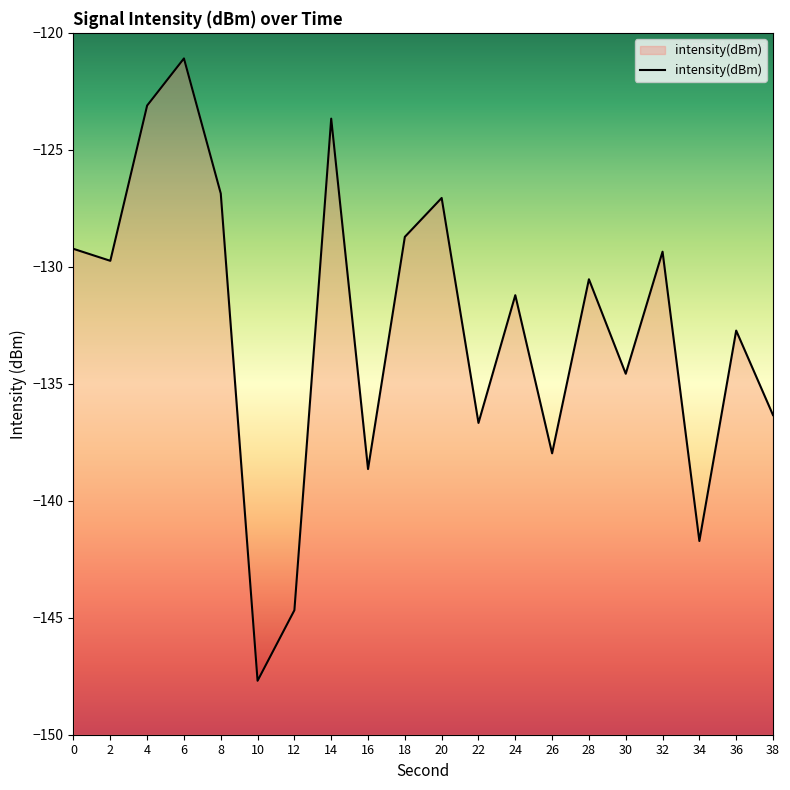

What is the approximate value at 12?

-144.7